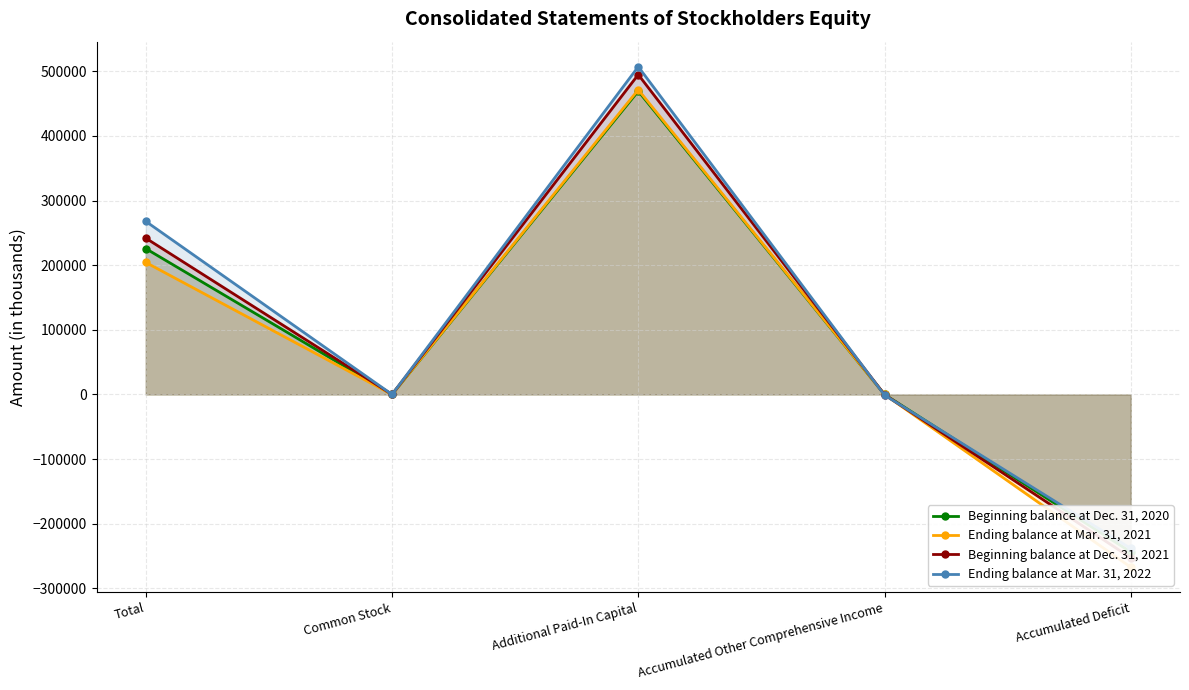

What is the spread (max minus min) of values at Accumulated Deficit?

28986